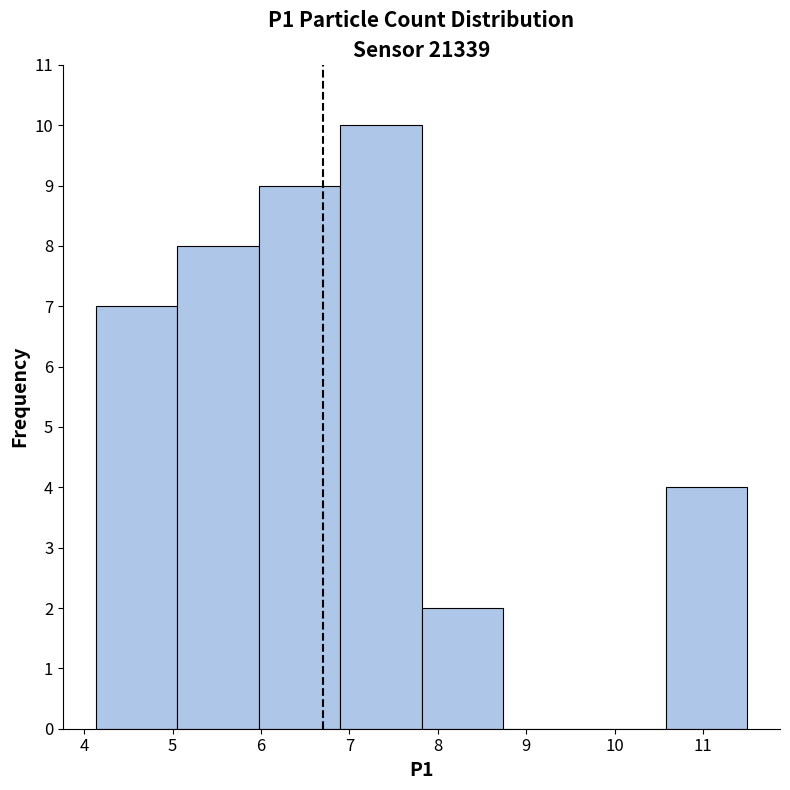

Which range on the x-axis has the tallest bar?

6.9 to 7.8